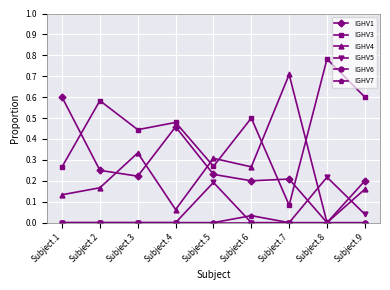

The IGHV1 series shows 0.3 at Subject.7. True or false?

False